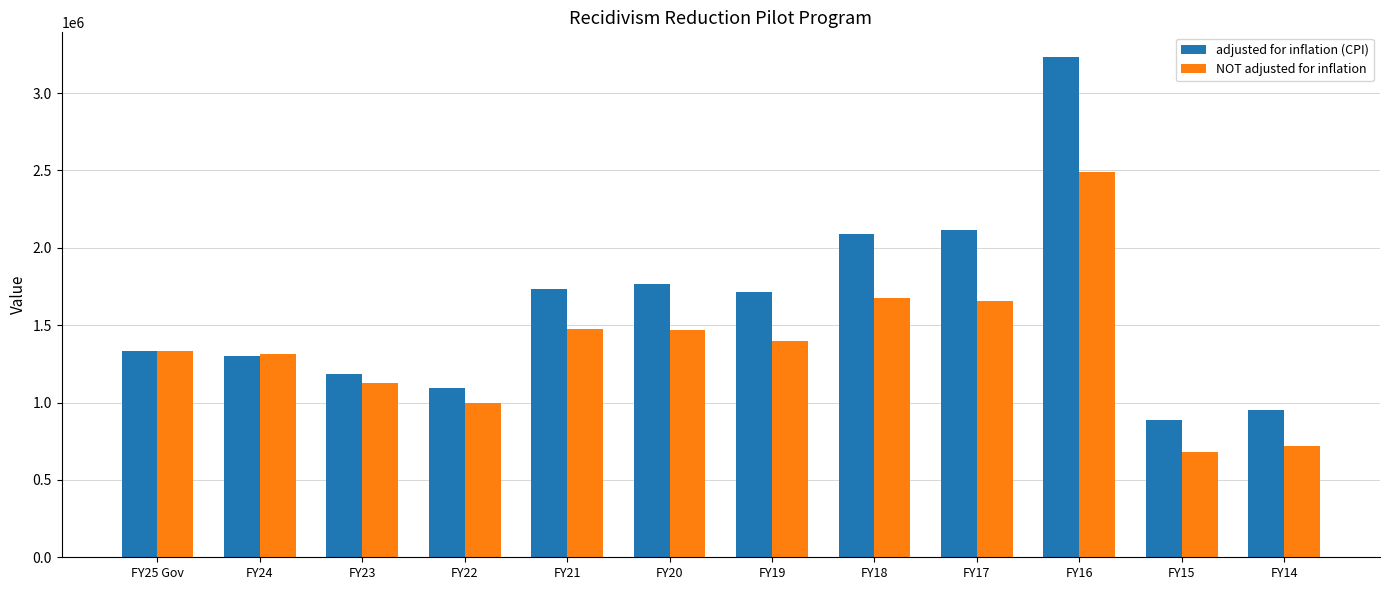

How many data points in adjusted for inflation (CPI) are less than 1711442?

6